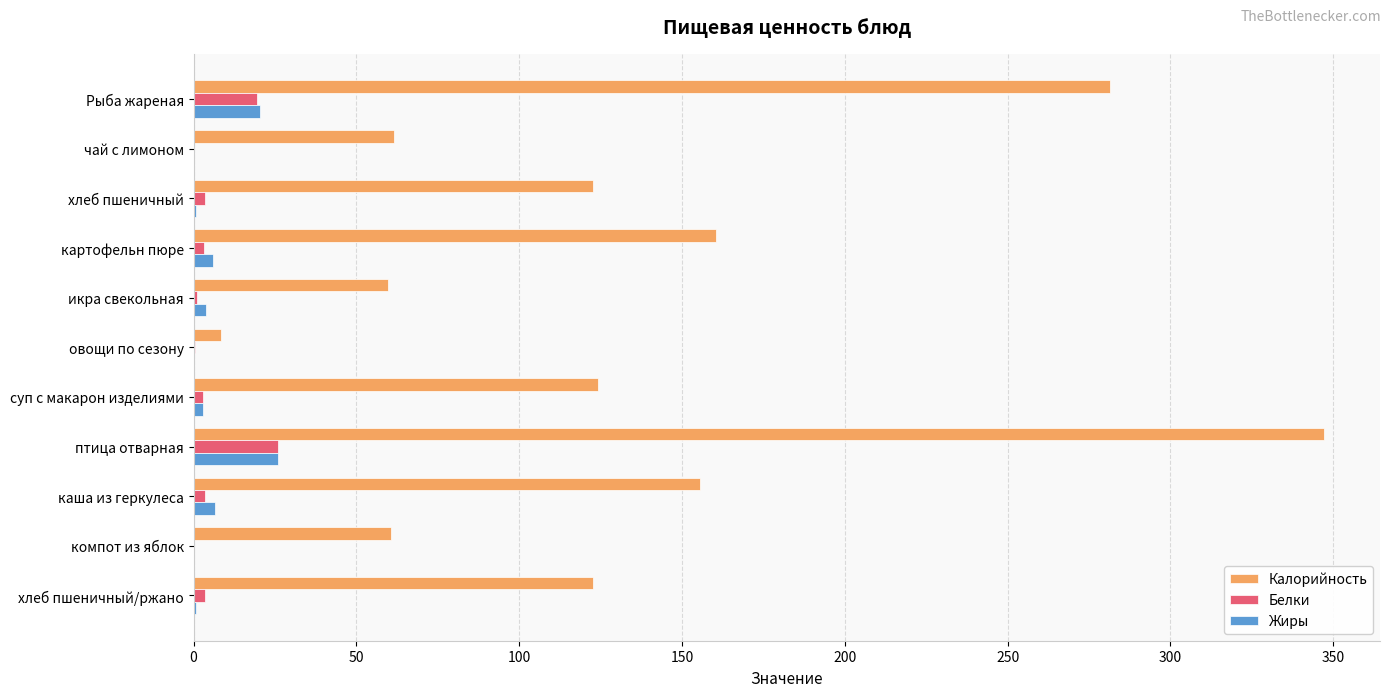

Is it true that Калорийность equals 347.0 at птица отварная?

True